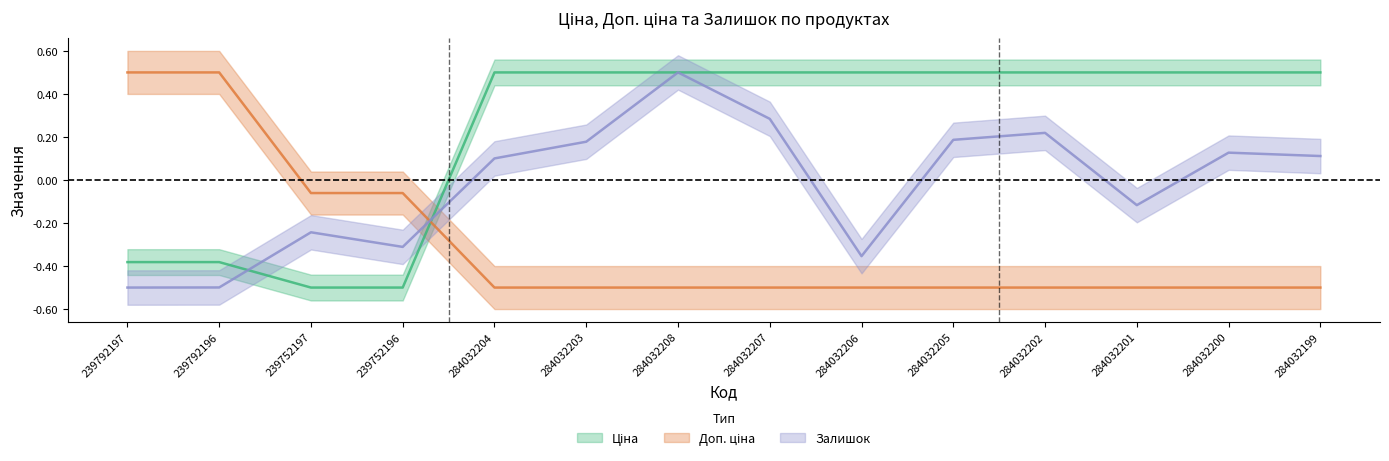

What is the highest value of the Залишок series?

0.5